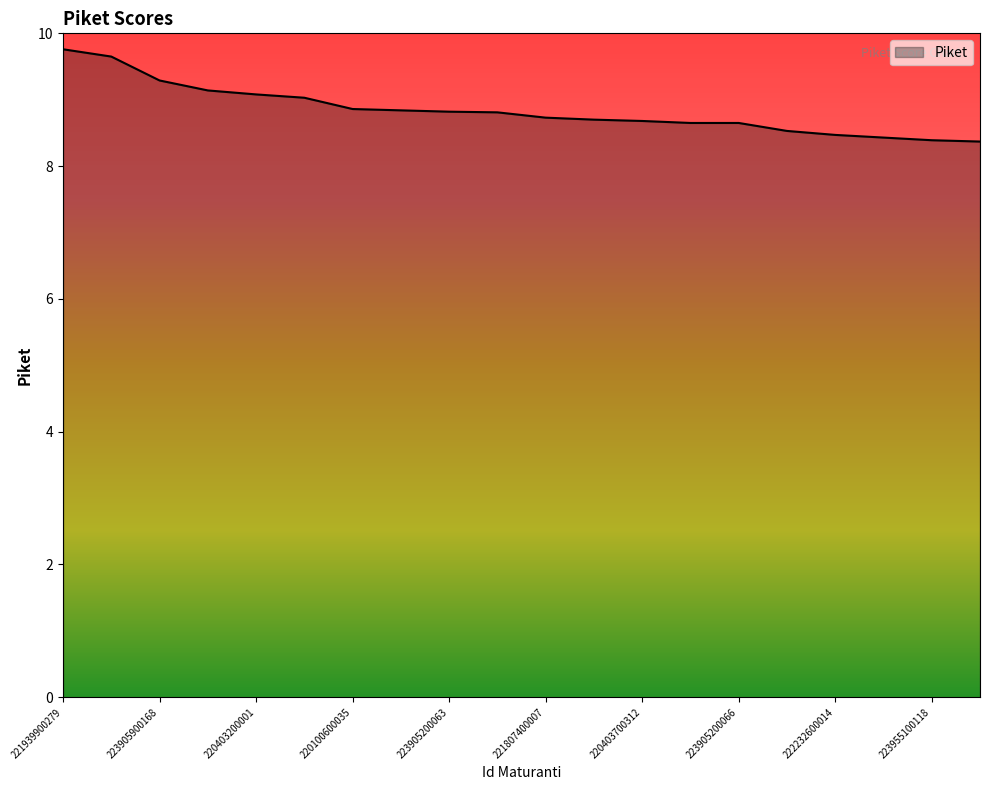

What is the maximum value shown in the chart?

9.8